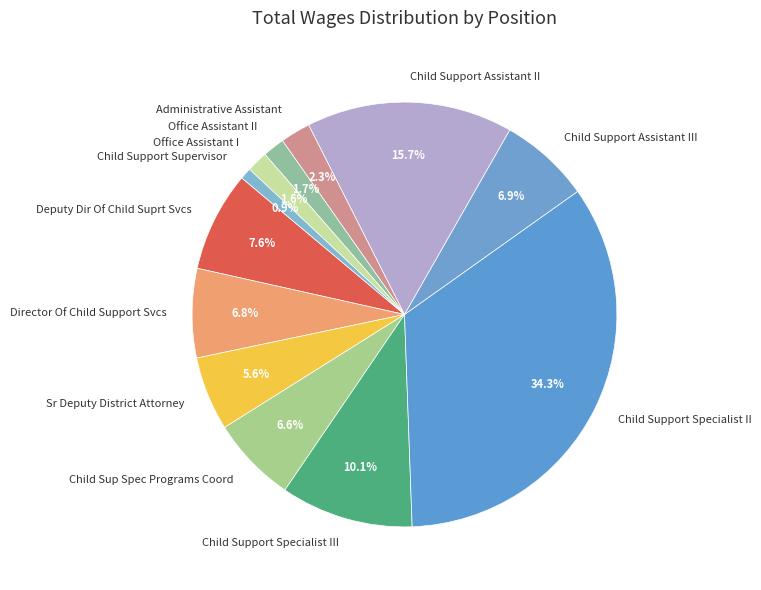

What is the smallest slice in the pie chart?

Child Support Supervisor